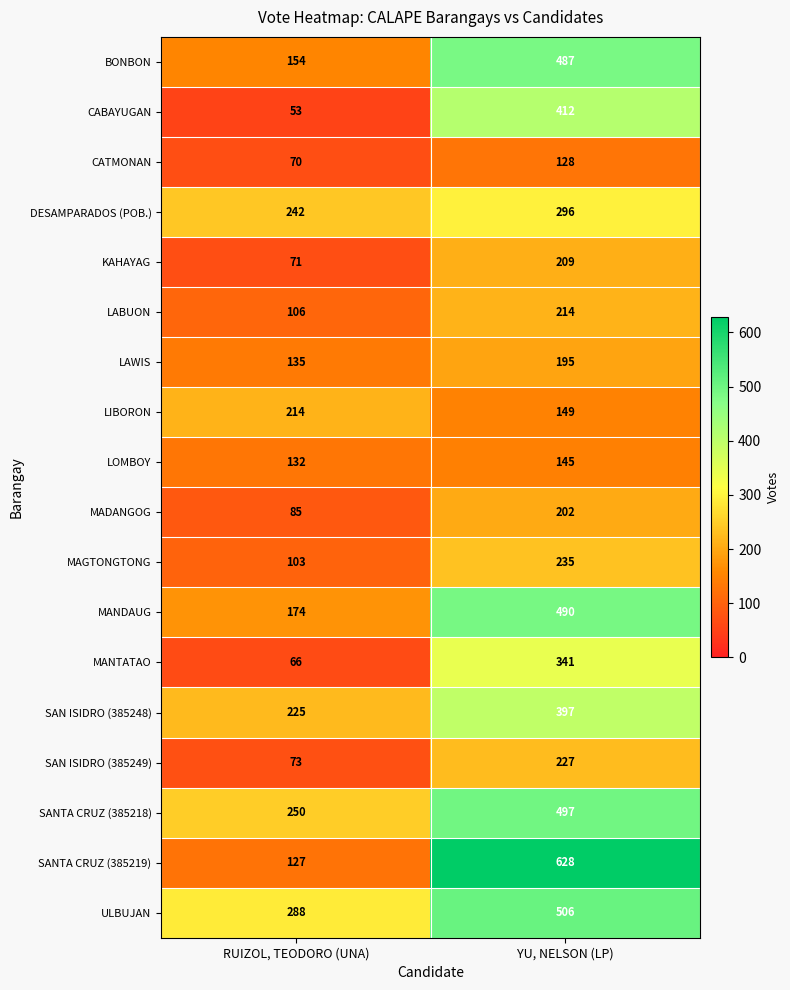

What is the difference between the maximum and minimum values in the LABUON series?

108